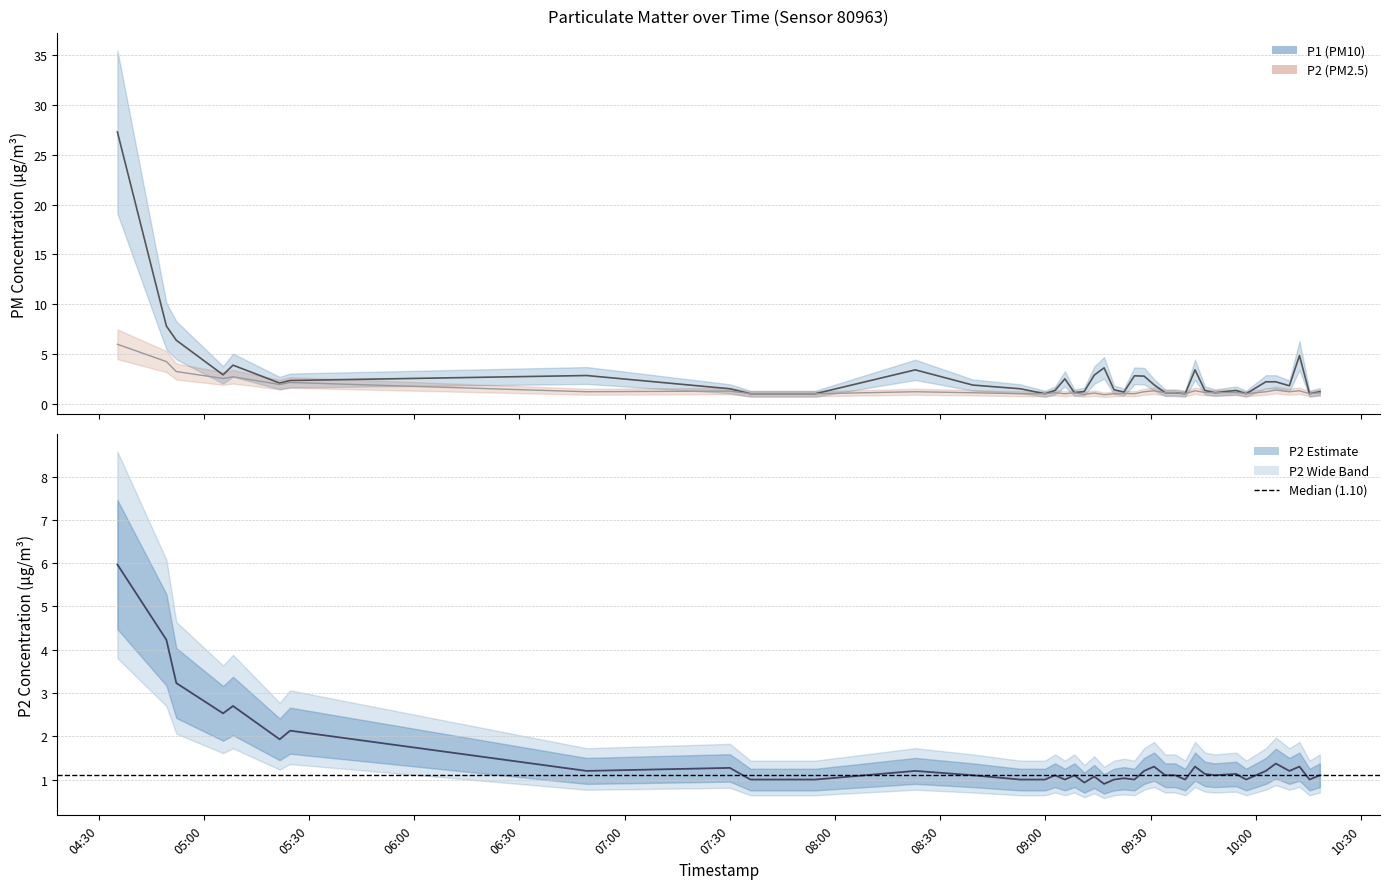

True or false: P1 and P2 cross at least once.

False